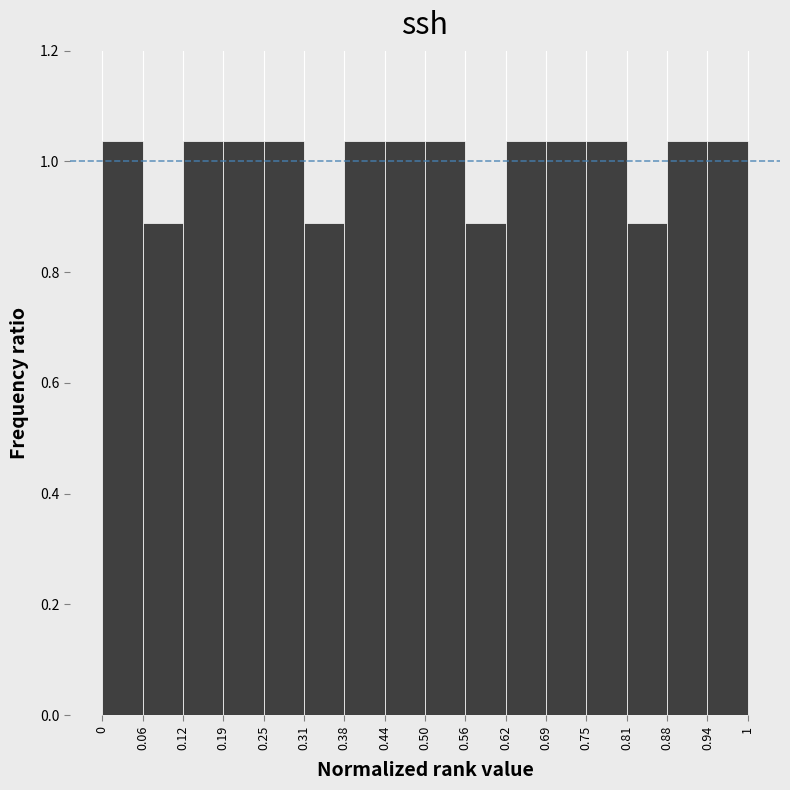

Reading left to right, transcribe this chart: for each bar, give the range it covers on the x-axis and its height. The values are not printed on the chart, so give them approximately, as read against the axis.

0 to 0.06: 1.04
0.06 to 0.12: 0.88
0.12 to 0.19: 1.04
0.19 to 0.25: 1.04
0.25 to 0.31: 1.04
0.31 to 0.38: 0.88
0.38 to 0.44: 1.04
0.44 to 0.50: 1.04
0.50 to 0.56: 1.04
0.56 to 0.62: 0.88
0.62 to 0.69: 1.04
0.69 to 0.75: 1.04
0.75 to 0.81: 1.04
0.81 to 0.88: 0.88
0.88 to 0.94: 1.04
0.94 to 1: 1.04